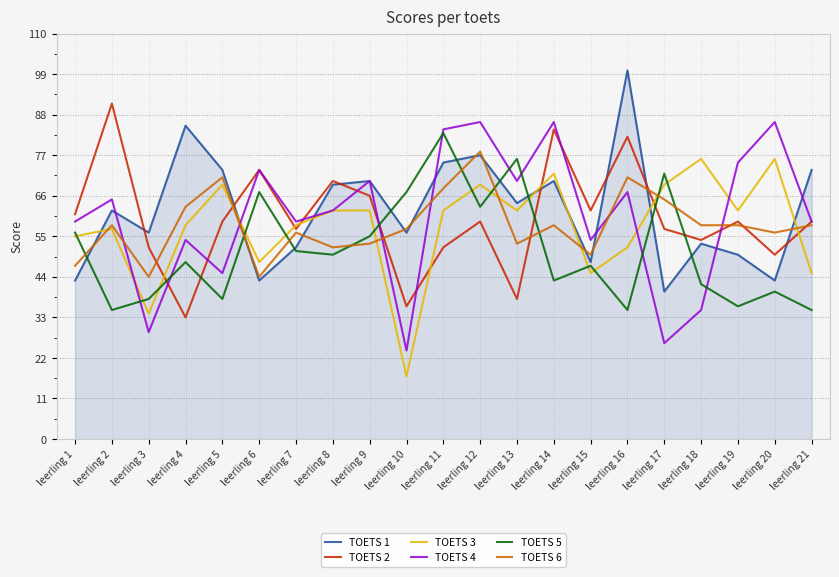

What is the difference between the highest and lowest values at leerling 18?

41